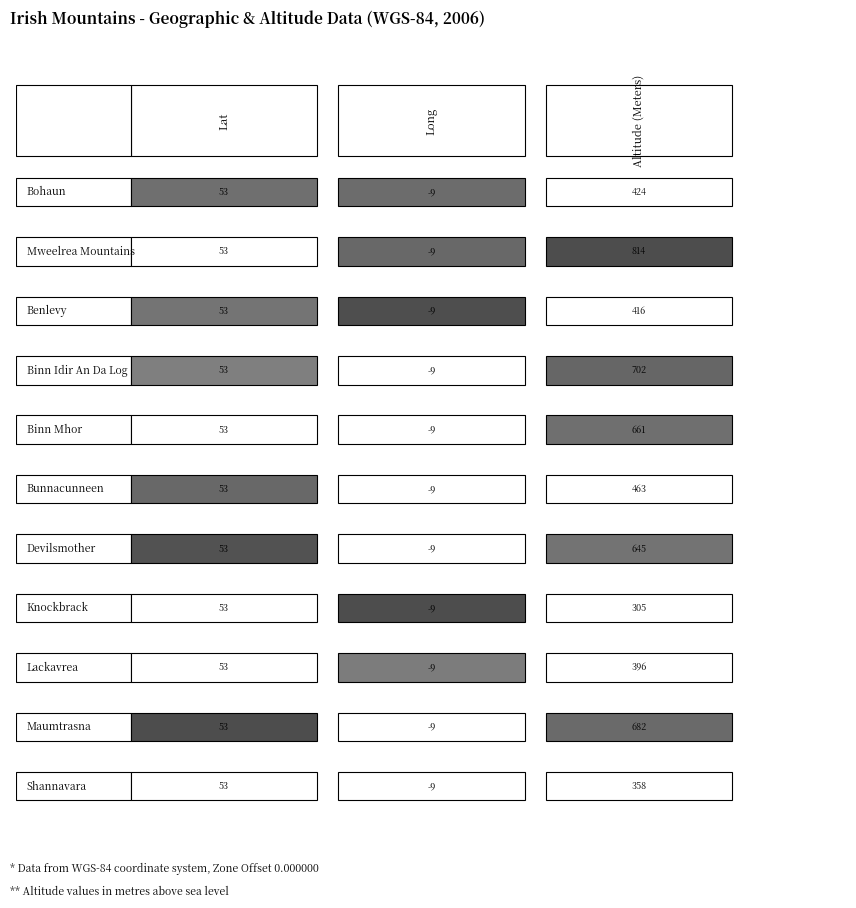

What is the lowest value of the Knockbrack series?

-9.4